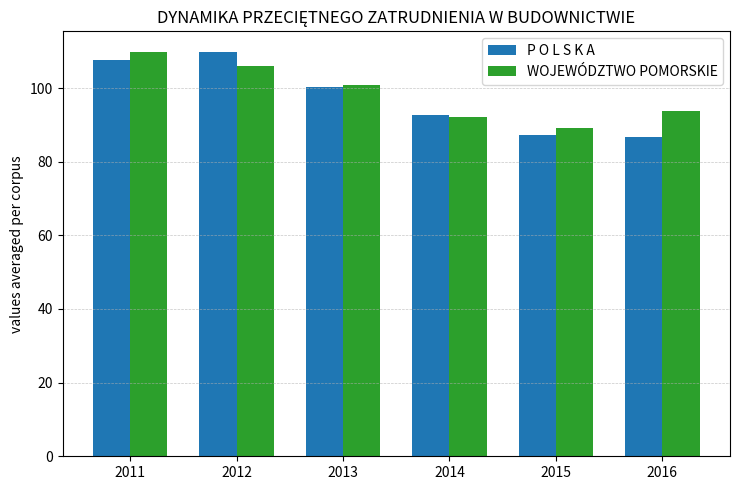

What is the difference between the P O L S K A values at 2014 and 2015?

5.4